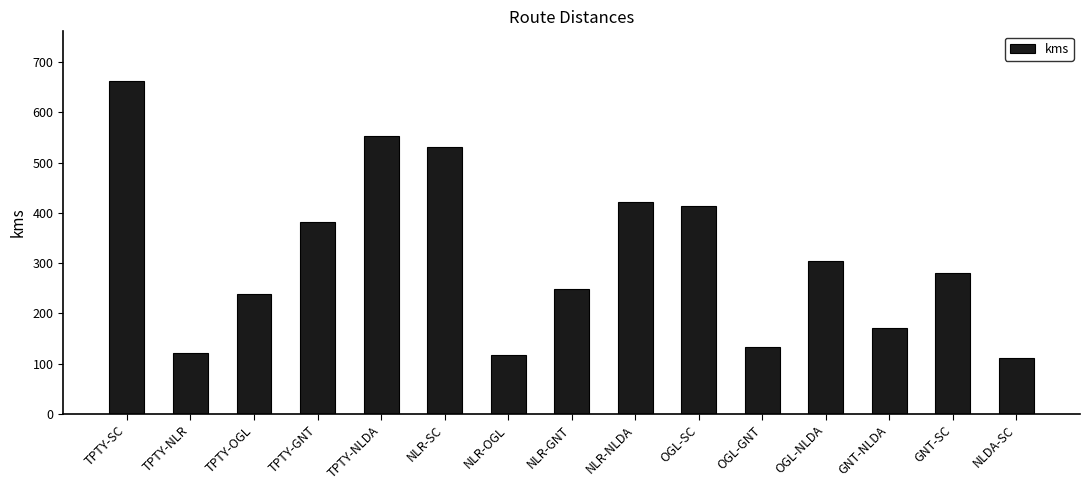

What is the sum of the values at OGL-SC and TPTY-SC?

1076